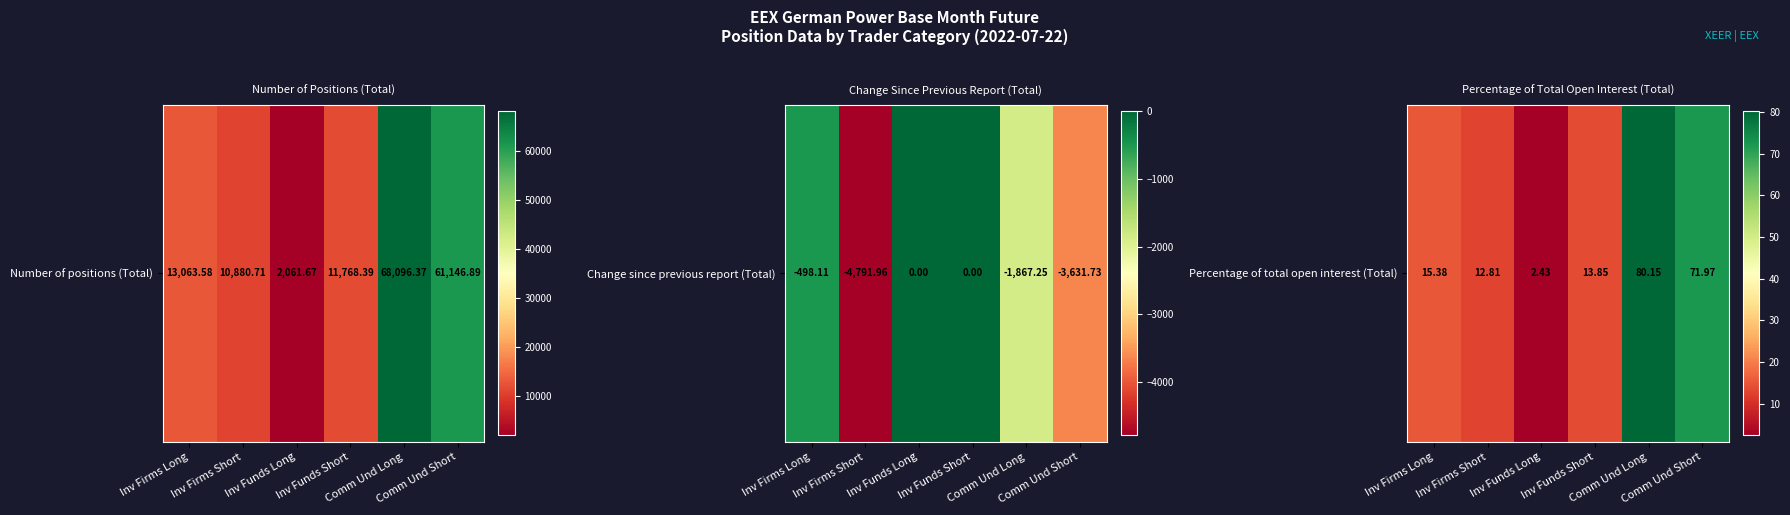

What is the maximum value shown in the chart?

80.2